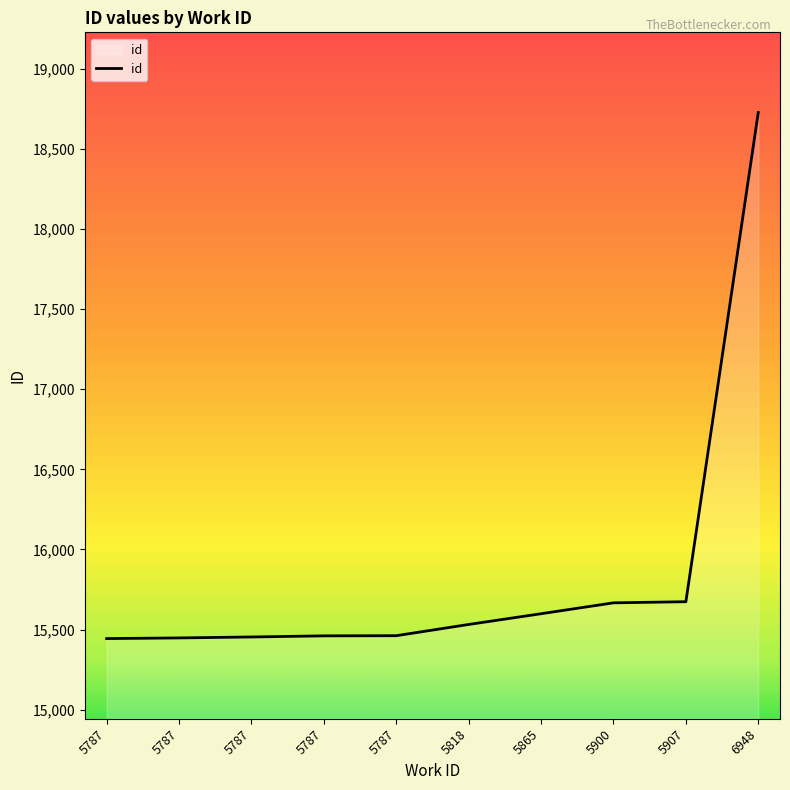

Does the chart have visible grid lines?

No